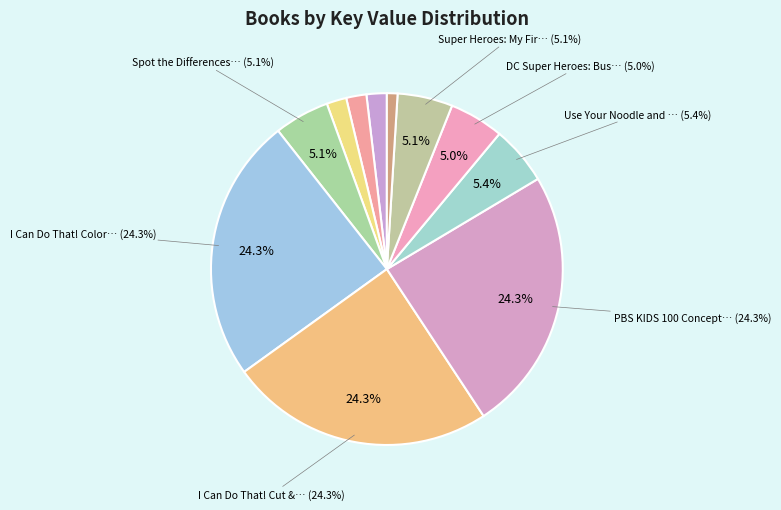

To the nearest percent, what percentage of the pie is Use Your Noodle and Doodle?

5%